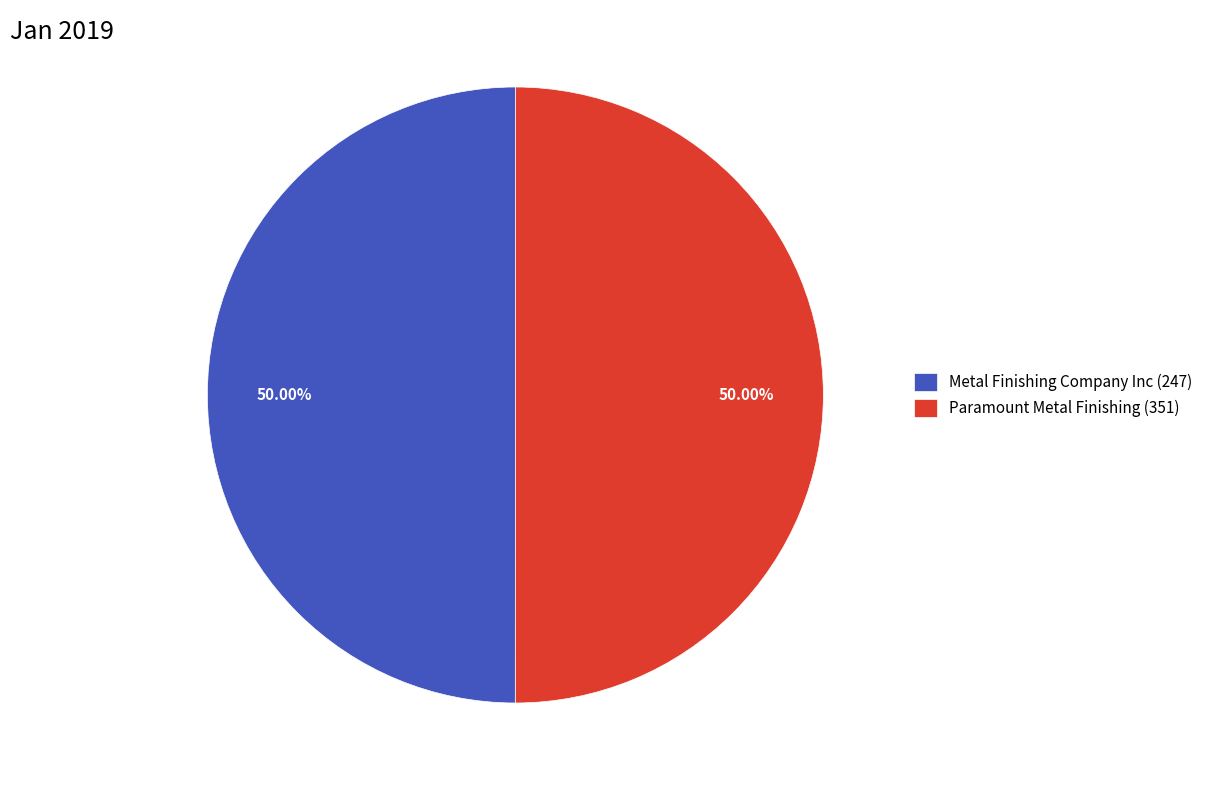

Combined, do Paramount Metal Finishing (351) and Metal Finishing Company Inc (247) account for over 50%?

Yes